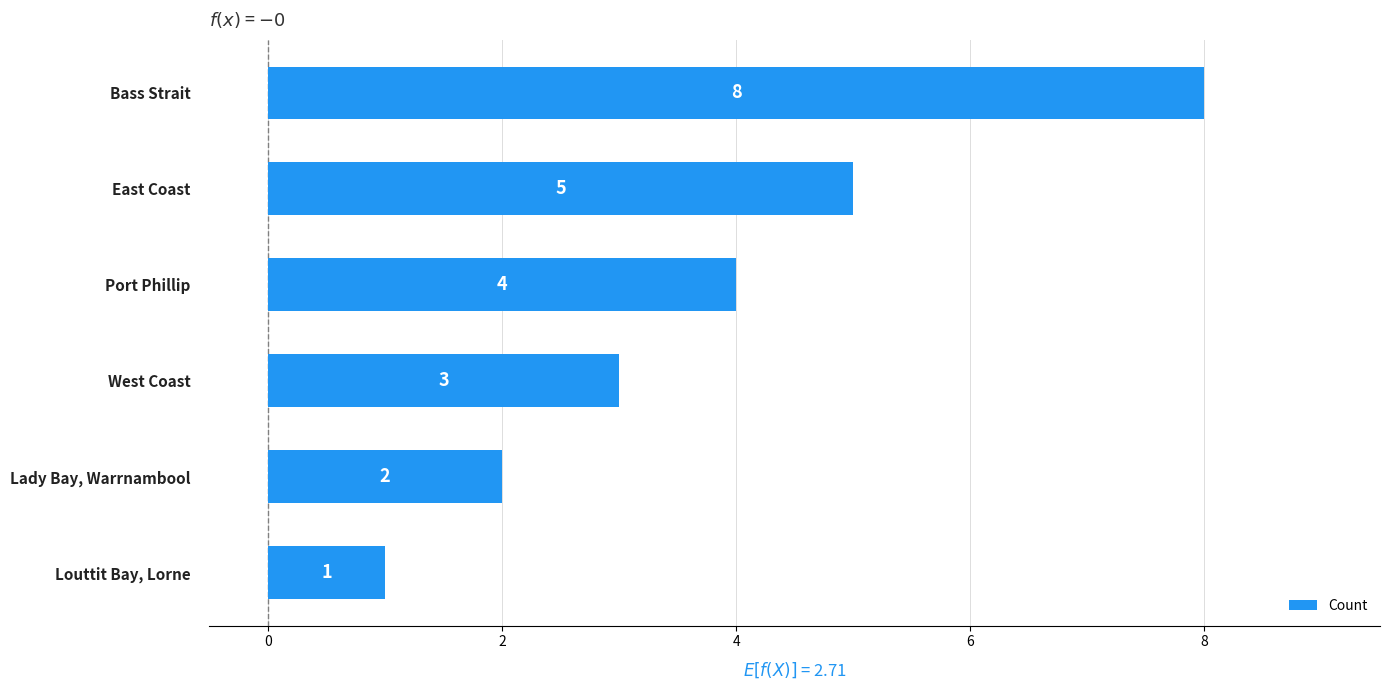

What is the label of the 6th bar from the bottom?

Bass Strait